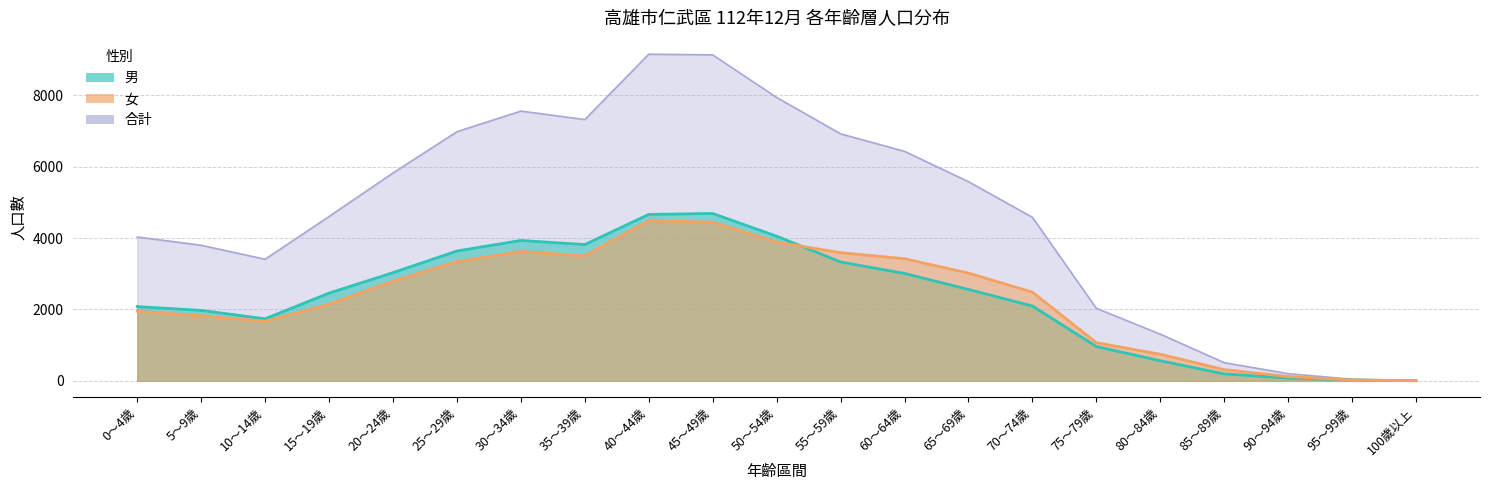

How many data points in 女 are less than 2485?

10